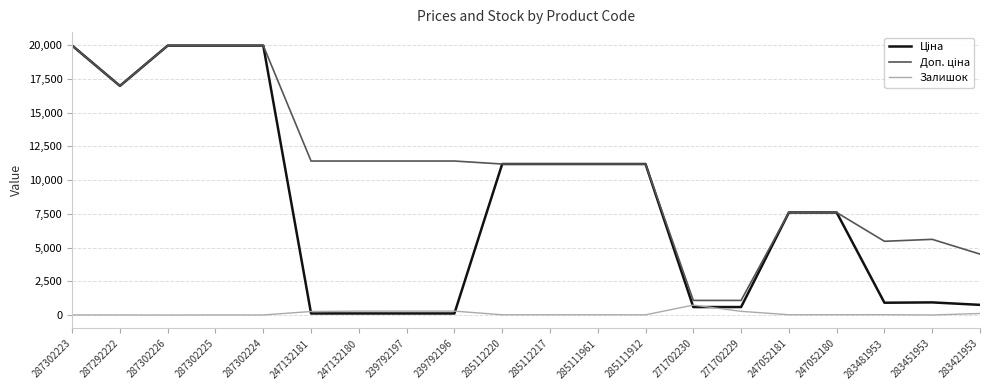

At which label does Залишок reach its peak?

271702230